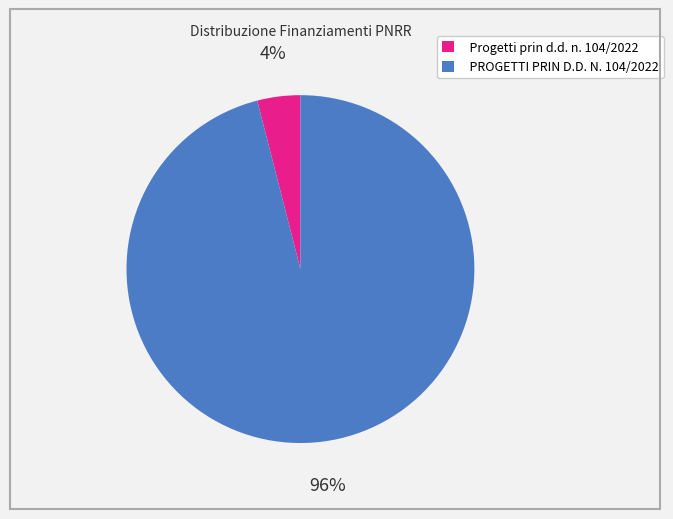

How many segments does this pie chart have?

2